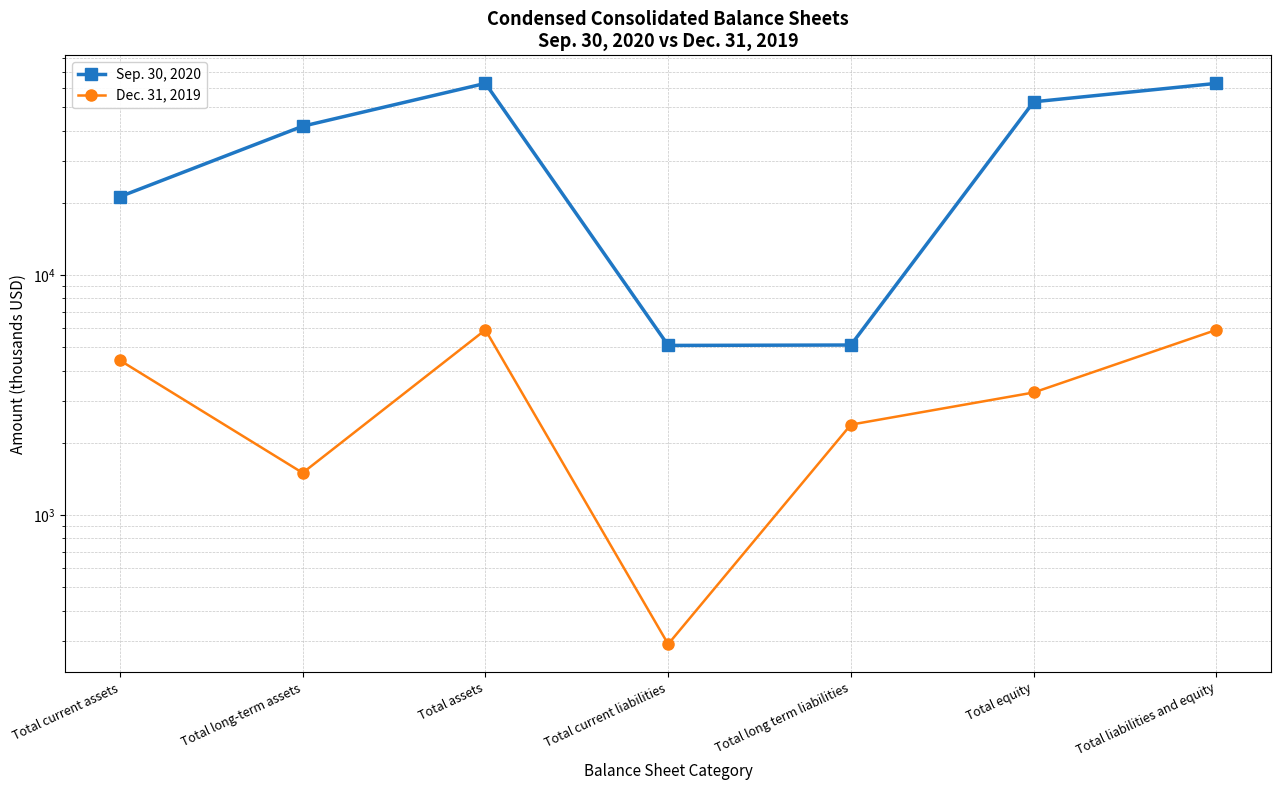

True or false: Sep. 30, 2020 and Dec. 31, 2019 cross at least once.

False